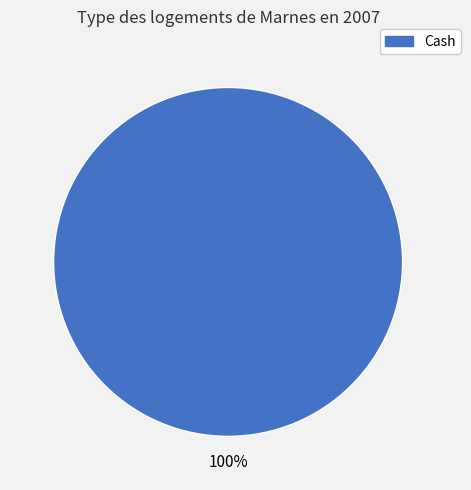

Is there any slice that represents more than half of the pie?

Yes